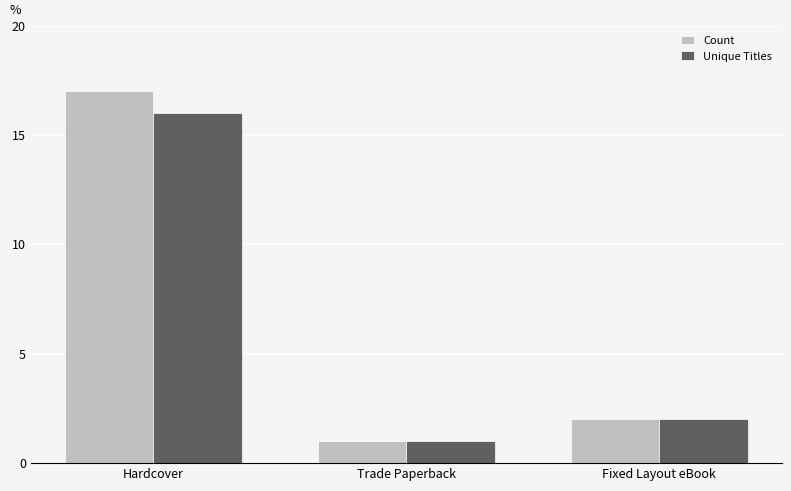

Is the value of Unique Titles at Hardcover greater than the value of Count at Fixed Layout eBook?

Yes